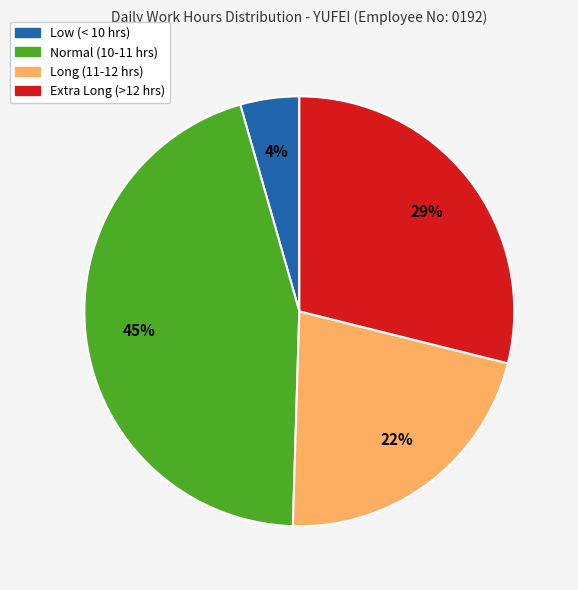

Is there any slice that represents more than half of the pie?

No